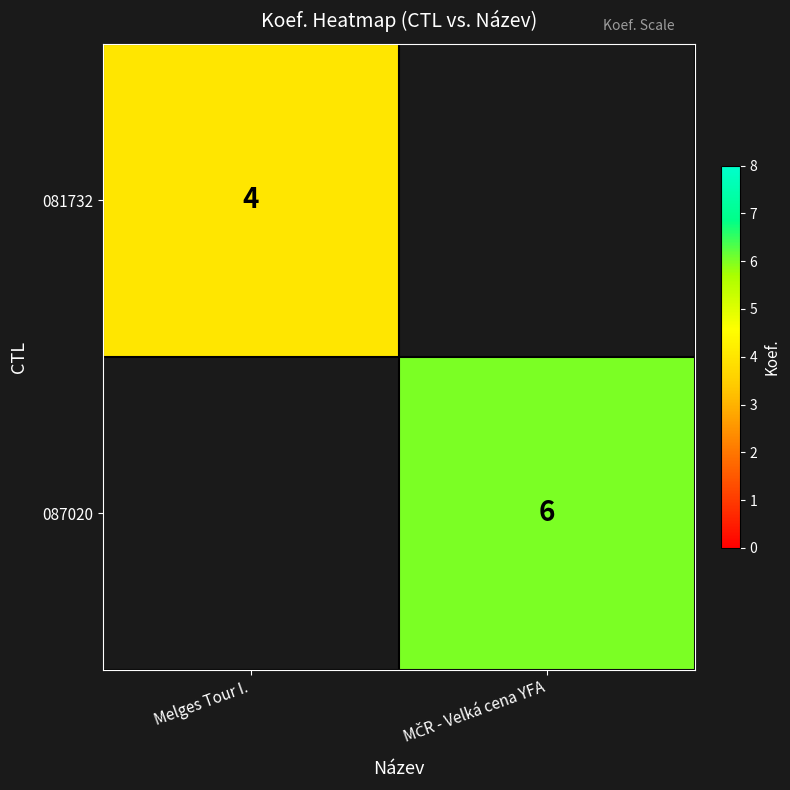

At how many categories does at least one series exceed 4?

1